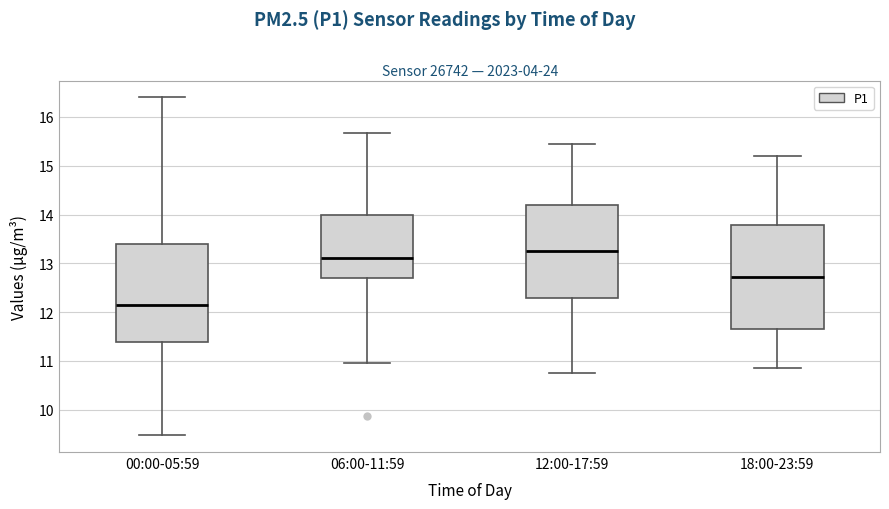

Which box has the lowest median line?

00:00-05:59